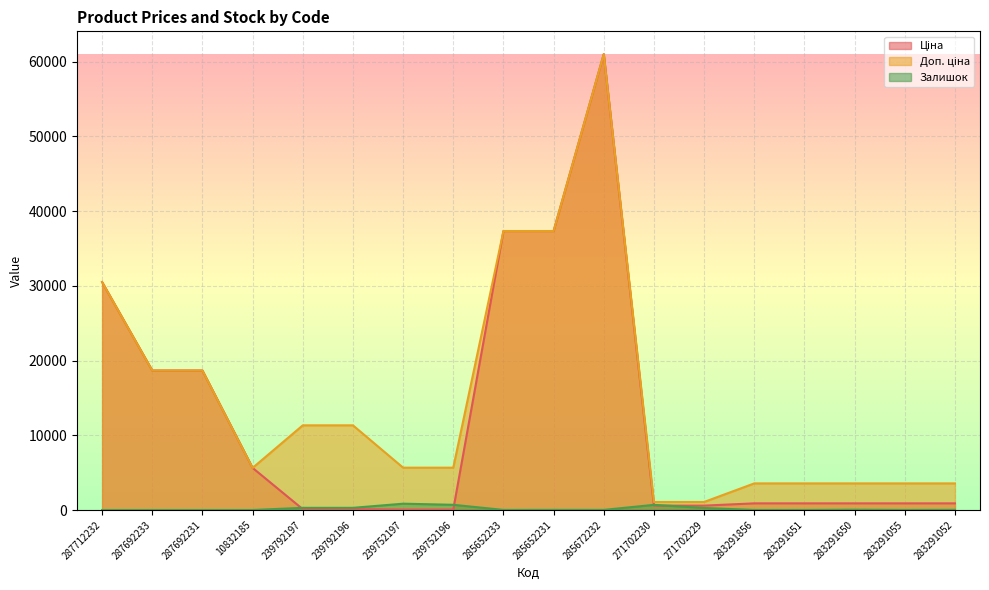

Is the value of Ціна at 239752196 greater than the value of Залишок at 287712232?

Yes